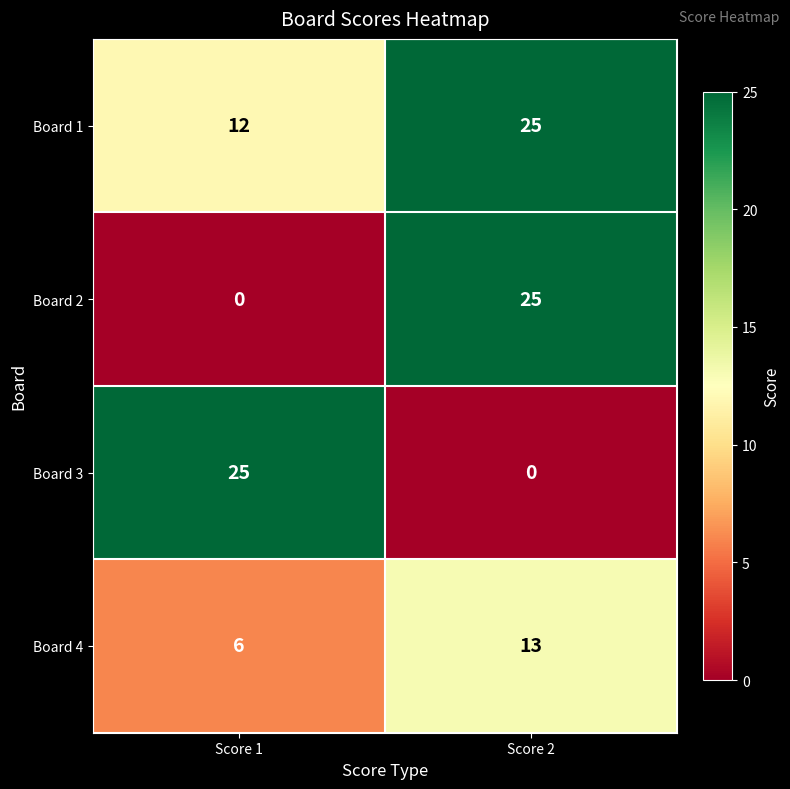

How many distinct data groups are displayed?

4